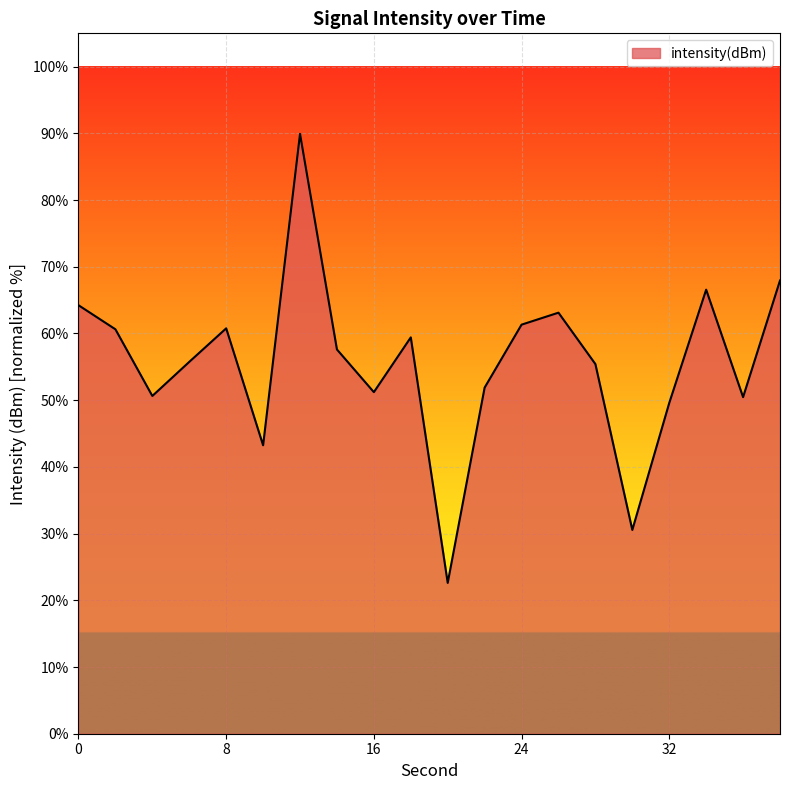

What is the minimum value shown in the chart?

22.6